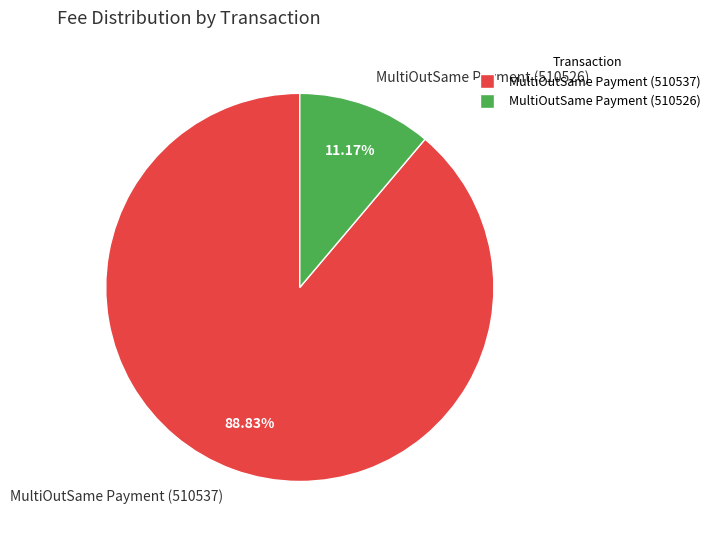

Which slice is the smallest?

MultiOutSame Payment (510526)